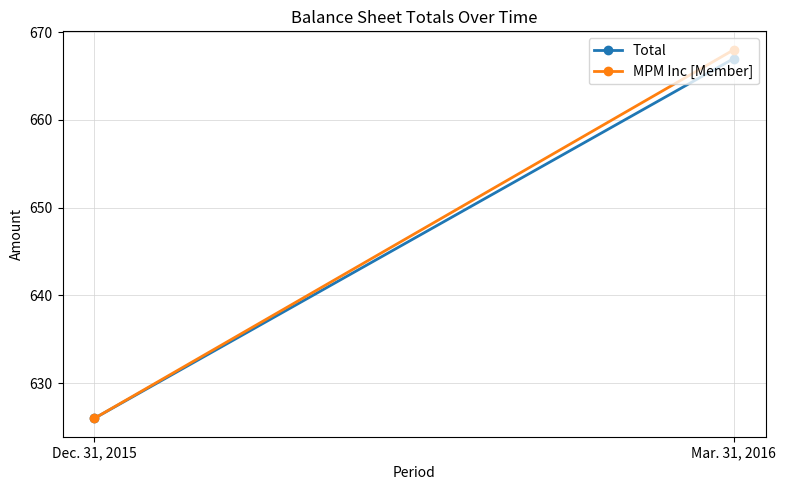

What is the sum of the Total values at Dec. 31, 2015 and Mar. 31, 2016?

1293